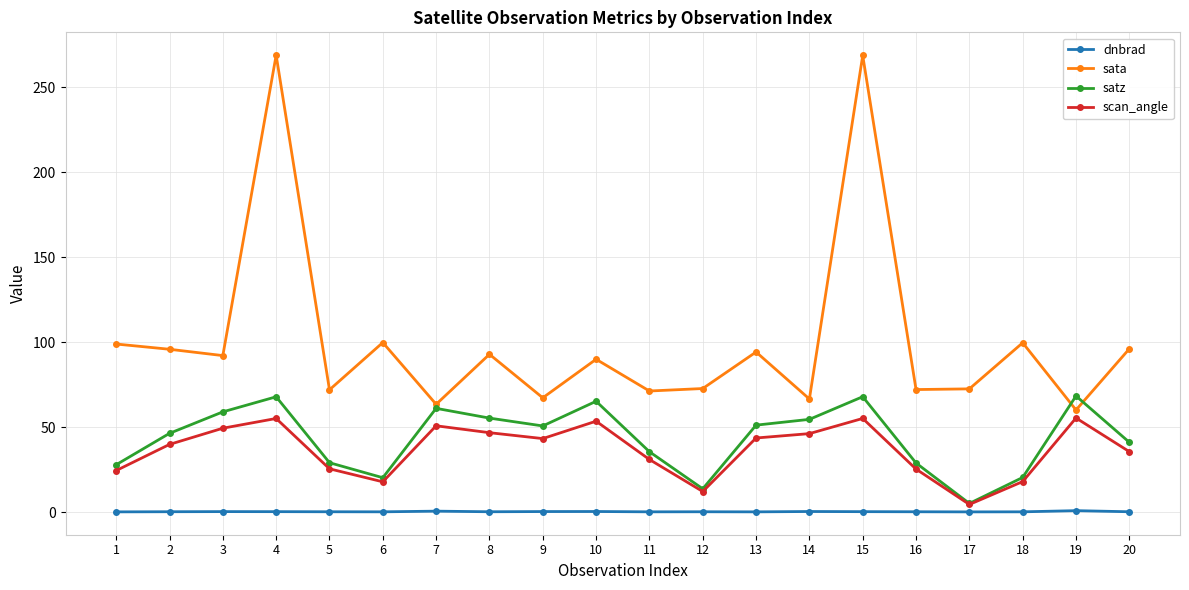

The value of sata at 12 is 120.6. True or false?

False